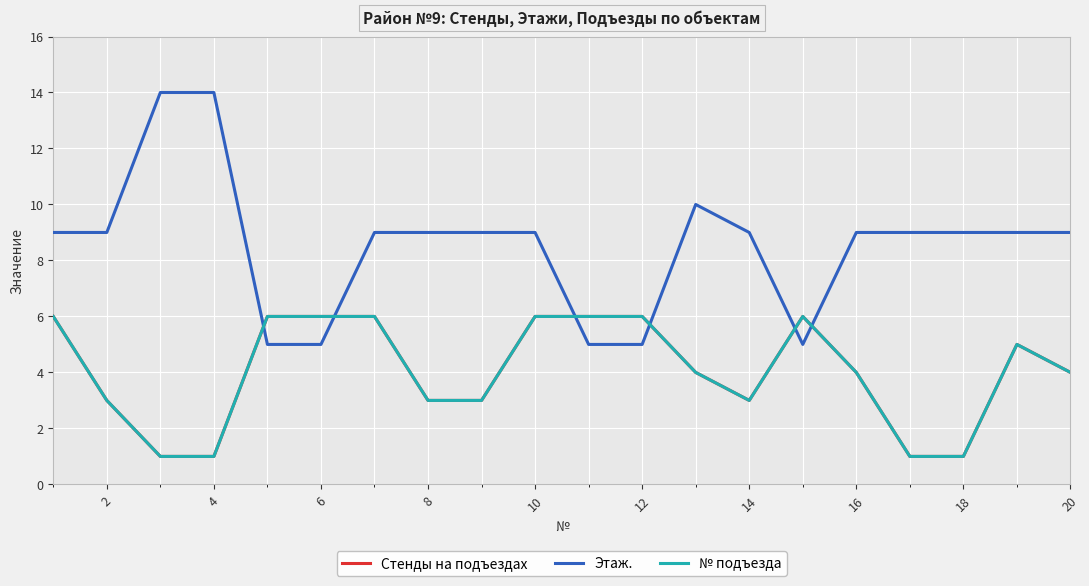

Which series has the largest range (max minus min)?

Этаж.